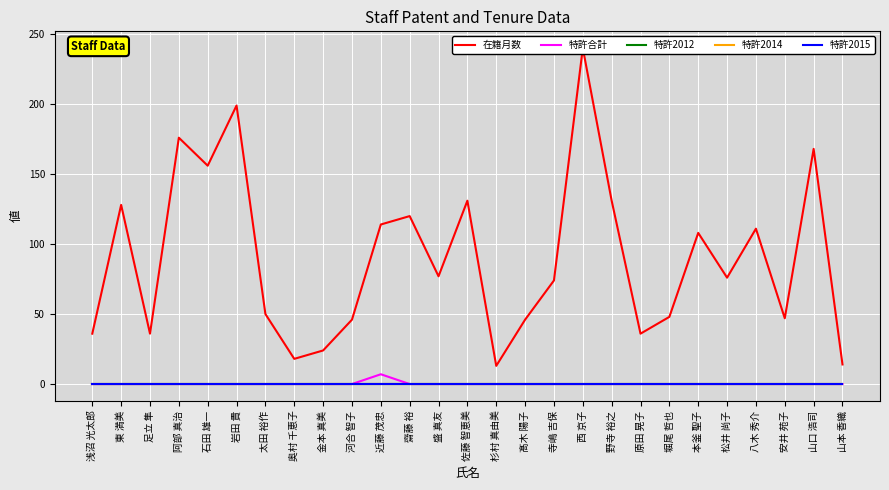

At 山口 浩司, list the series in order from largest to smallest.

在籍月数, 特許合計, 特許2012, 特許2014, 特許2015